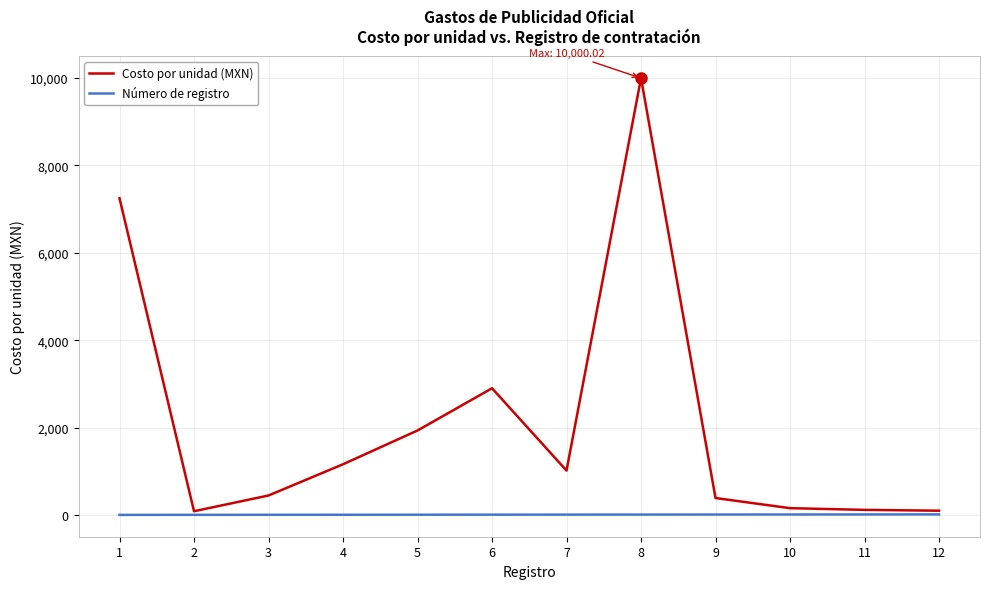

At which category is the sum across all series the highest?

8